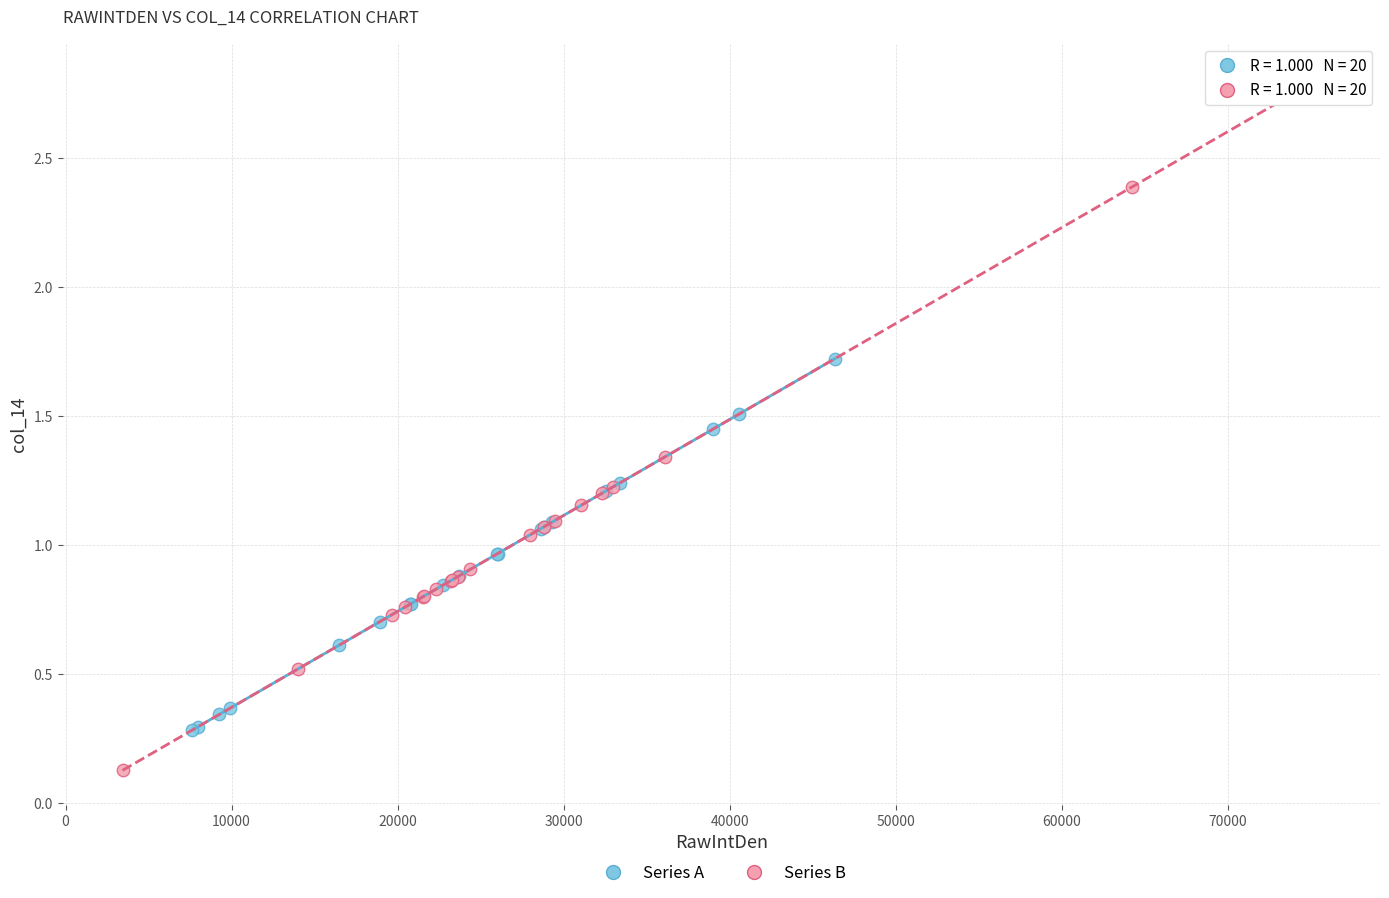

Which series contains the lowest Y value?

Series B